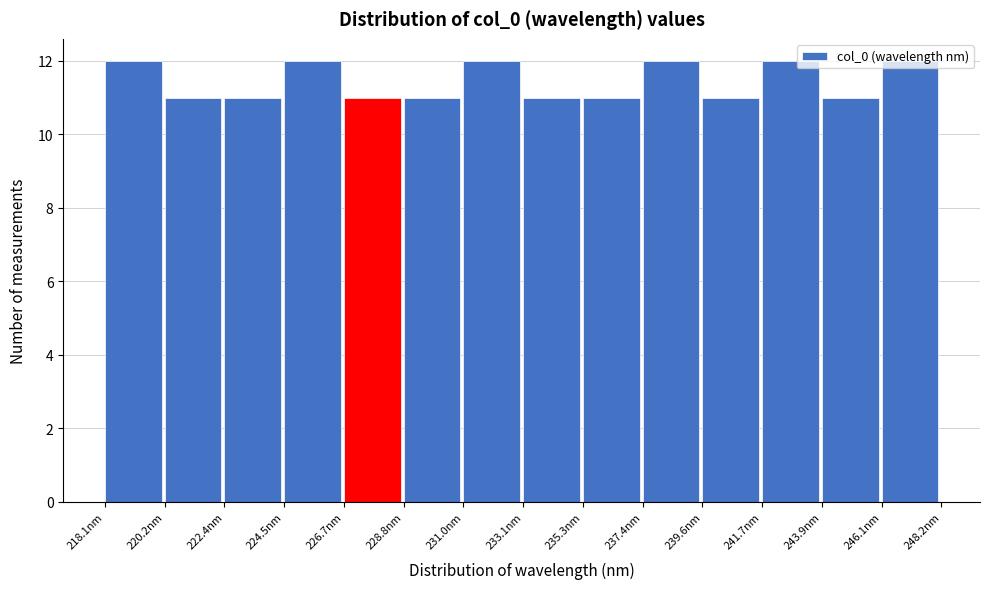

Reading left to right, list every bar in this chart as the range it spans on the x-axis followed by its height. Neither the bar edges nor the heights are printed on the chart, so give them approximately, as read against the axes.

218.0 to 220.0: 12
220.0 to 222.5: 11
222.5 to 224.5: 11
224.5 to 226.5: 12
226.5 to 229.0: 11
229.0 to 231.0: 11
231.0 to 233.0: 12
233.0 to 235.5: 11
235.5 to 237.5: 11
237.5 to 239.5: 12
239.5 to 241.5: 11
241.5 to 244.0: 12
244.0 to 246.0: 11
246.0 to 248.0: 12